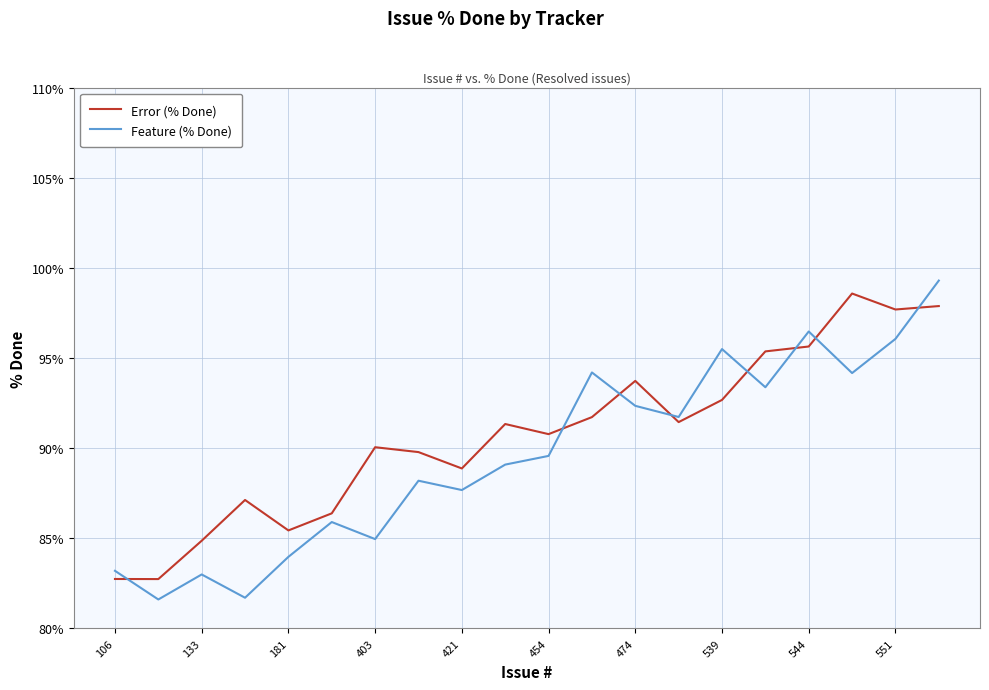

Which series has the largest range (max minus min)?

Feature (% Done)